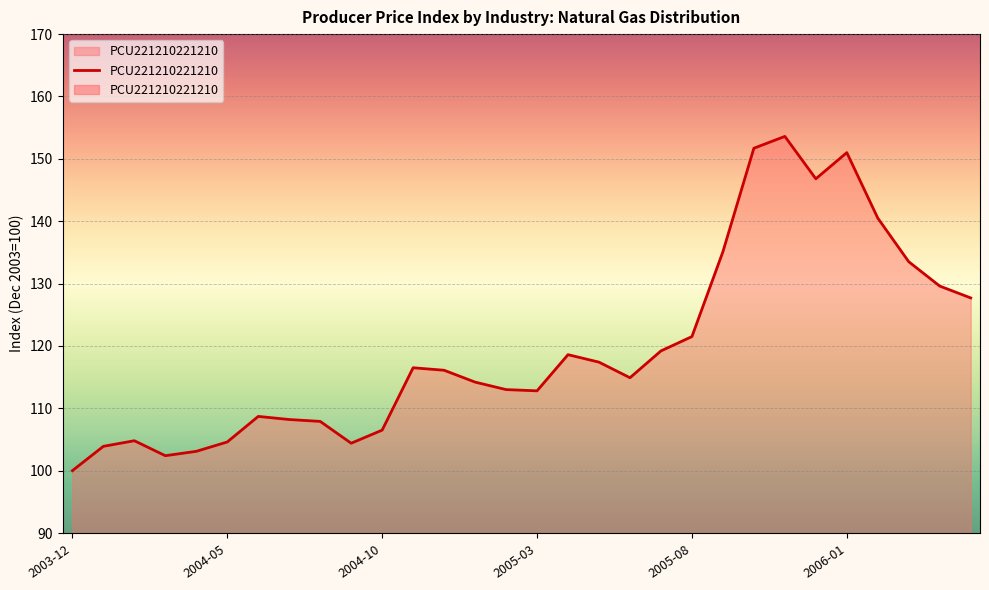

What value does the data have at 2006-01?

151.0